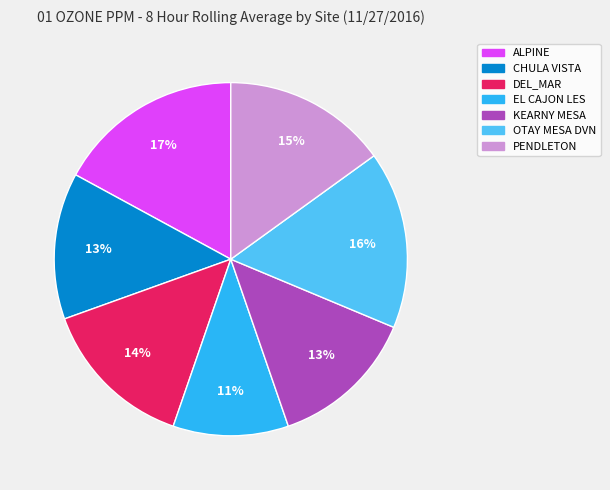

Which has a higher value, CHULA VISTA or PENDLETON?

PENDLETON